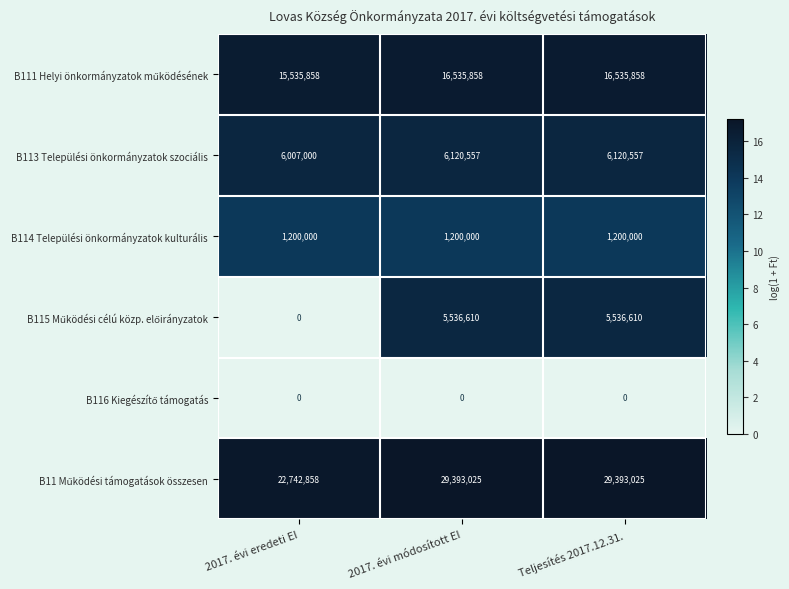

What is the spread (max minus min) of values at 2017. évi módosított EI?

29393025